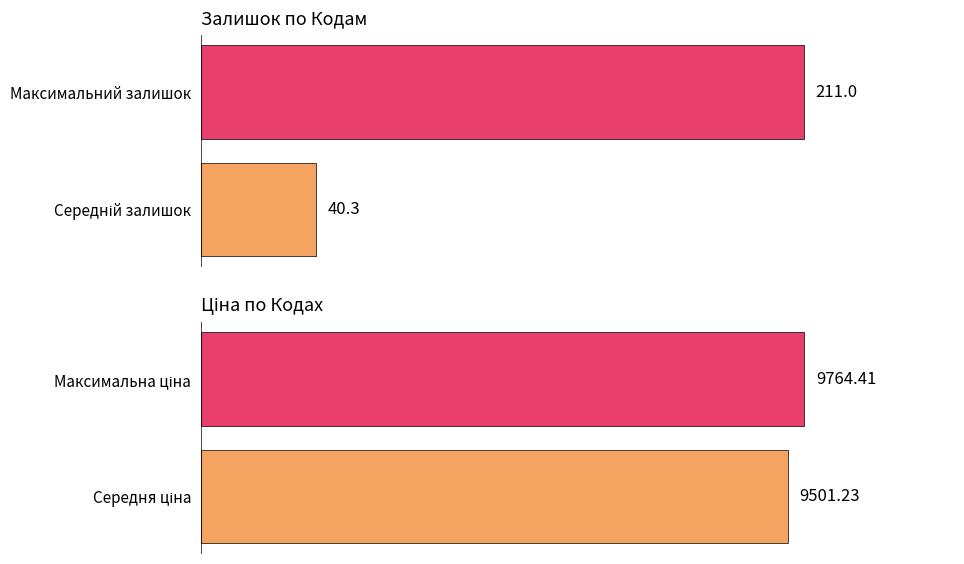

Is it true that Ціна equals 5778.9 at Максимальна ціна?

False